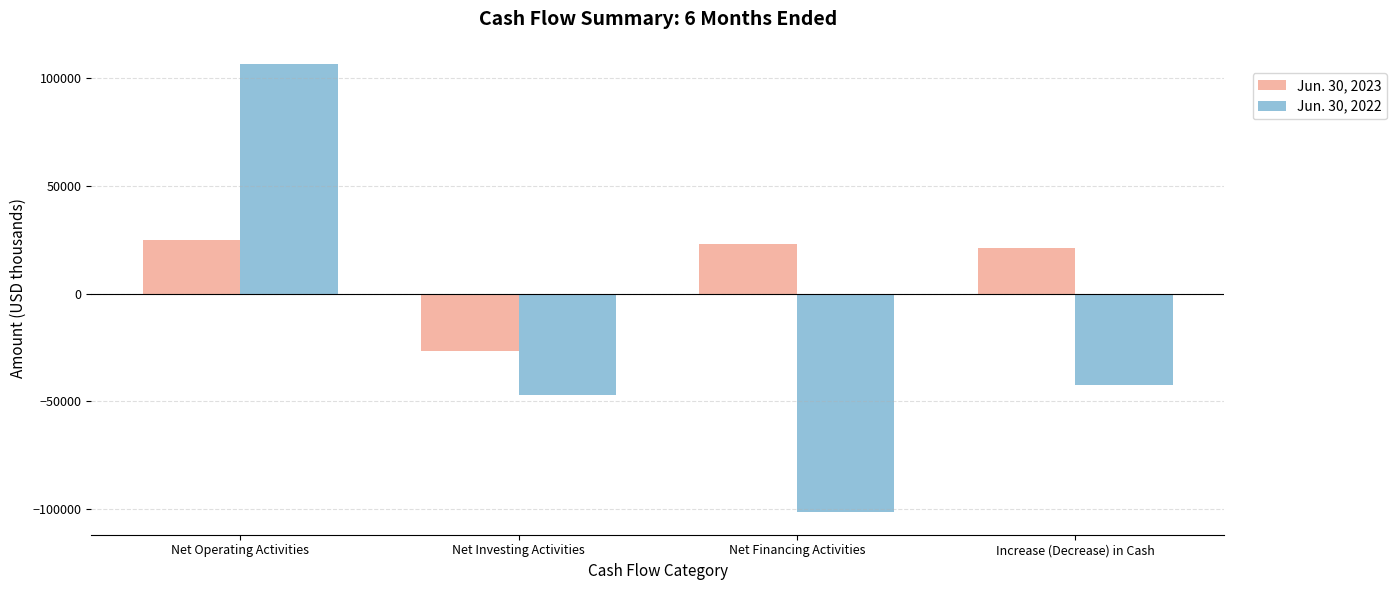

Which series has the largest total across all categories?

Jun. 30, 2023